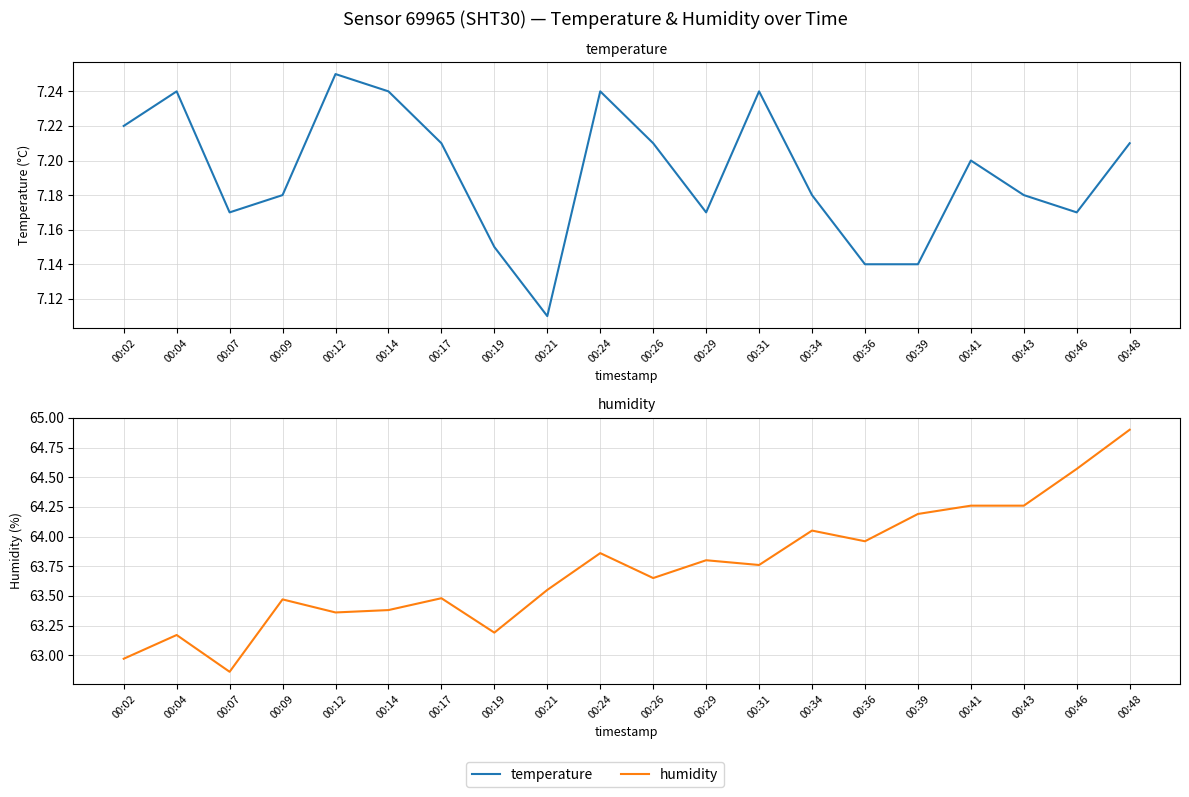

True or false: humidity and temperature intersect in this chart.

False